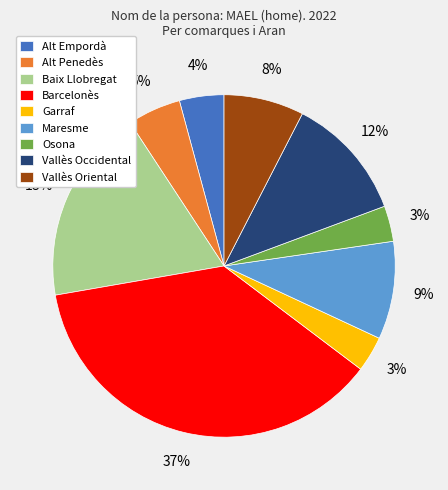

To the nearest percent, what is the combined percentage of Vallès Oriental and Alt Penedès?

13%